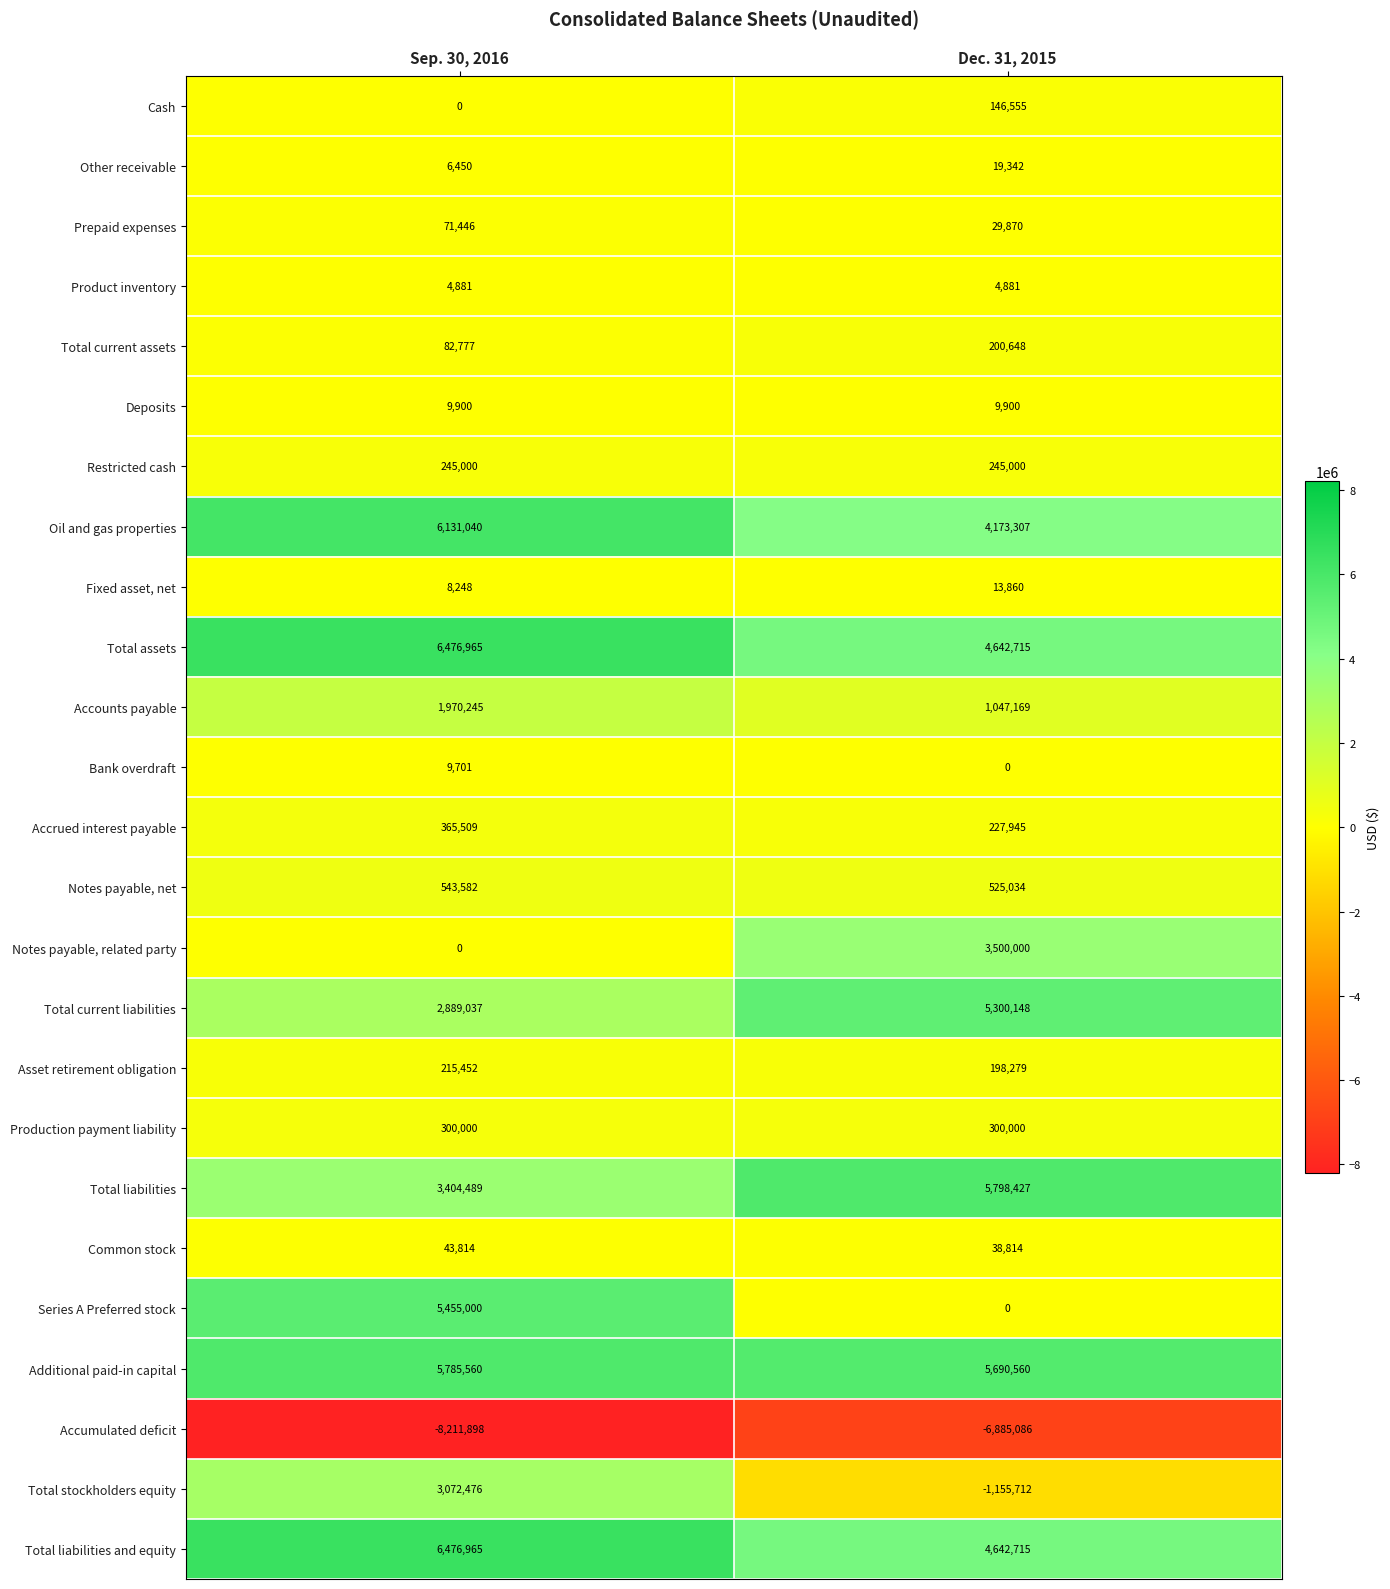

Where is Accumulated deficit nearest to the value -7548492?

Sep. 30, 2016